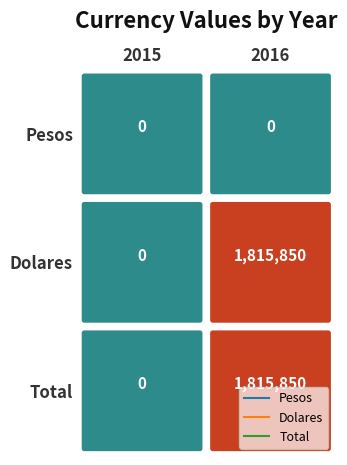

What is the maximum value shown in the chart?

1815850